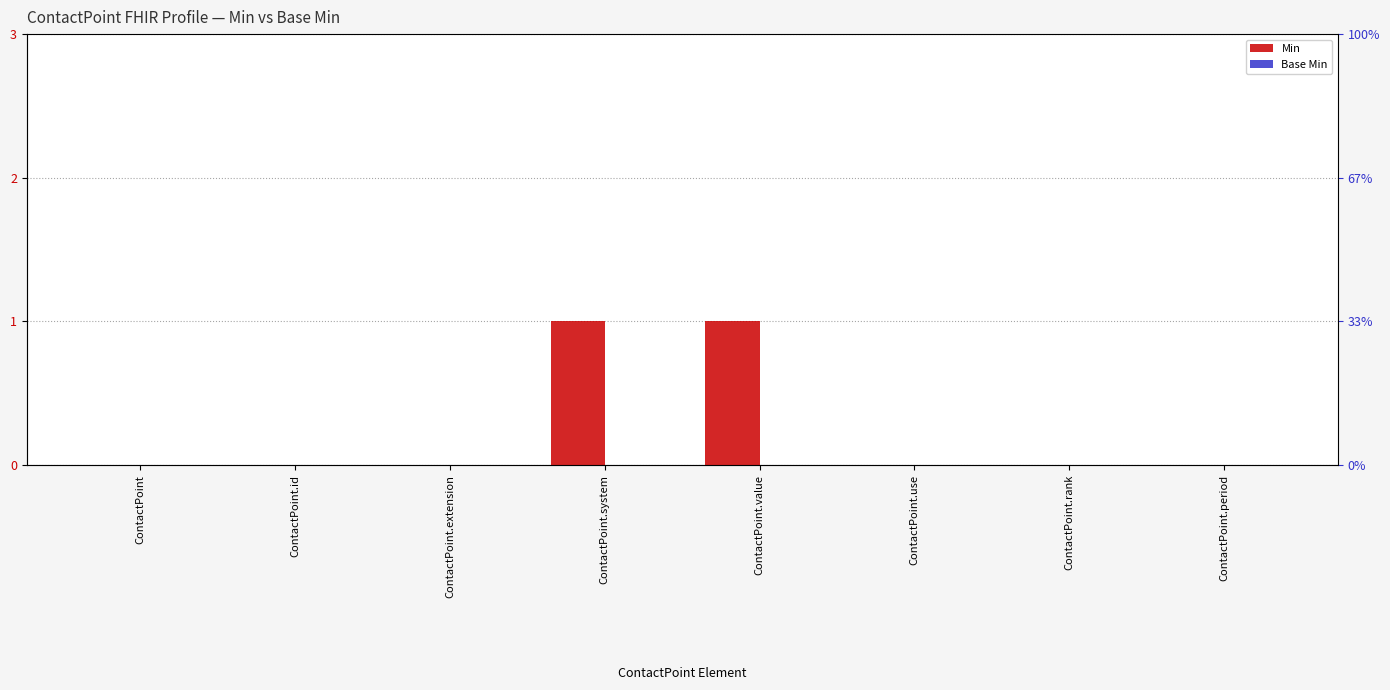

Between ContactPoint.period and ContactPoint.use, which is larger?

ContactPoint.period